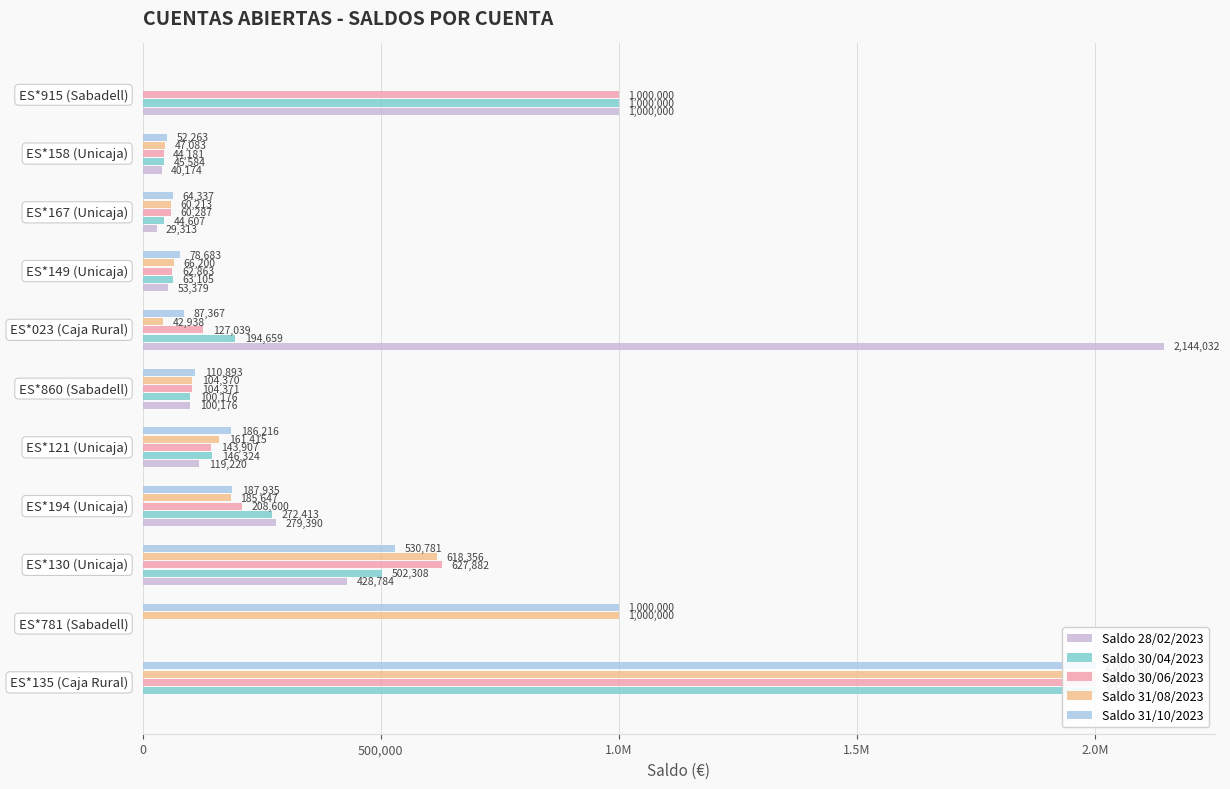

What are all the series names shown in the legend?

Saldo 28/02/2023, Saldo 30/04/2023, Saldo 30/06/2023, Saldo 31/08/2023, Saldo 31/10/2023